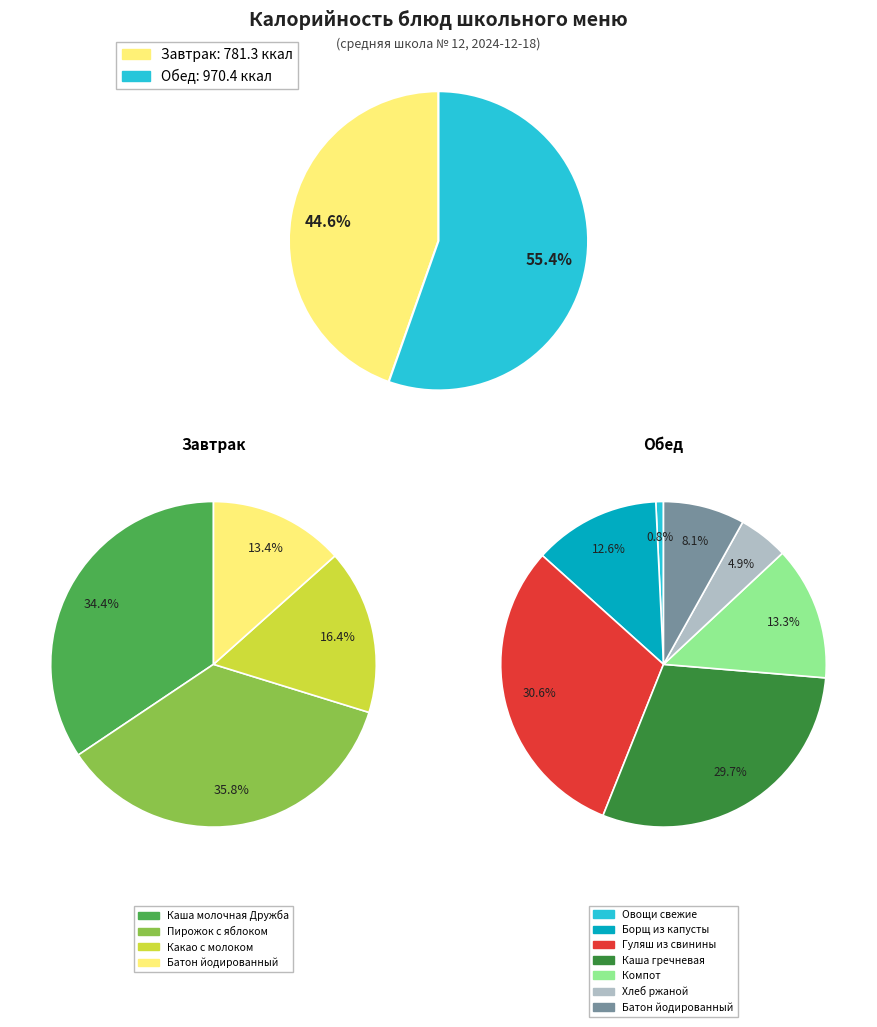

Approximately how many times larger is the value at Овощи натуральные свежие compared to Батон йодированный (завтрак)?

0.1